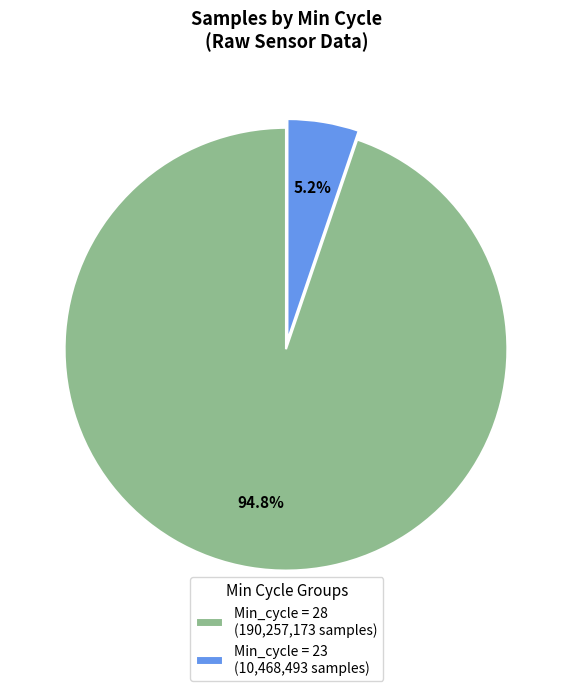

What percentage do Min_cycle = 23 (10,468,493 samples) and Min_cycle = 28 (190,257,173 samples) together represent?

100.0%